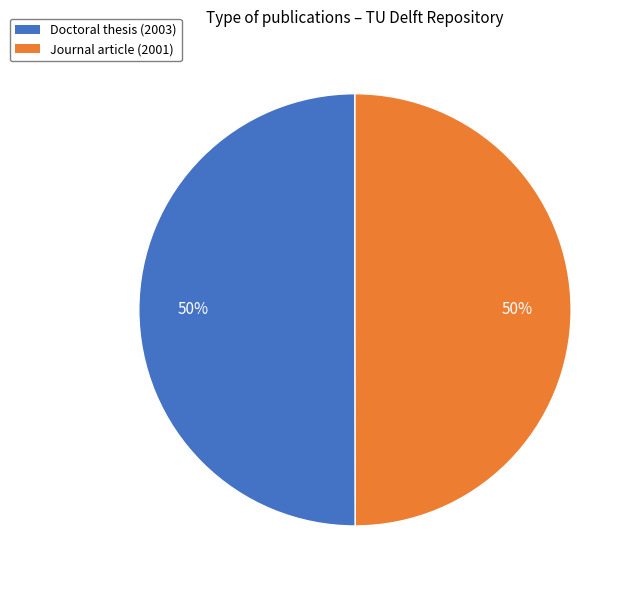

True or false: Doctoral thesis (2003) accounts for 50% of the total.

True